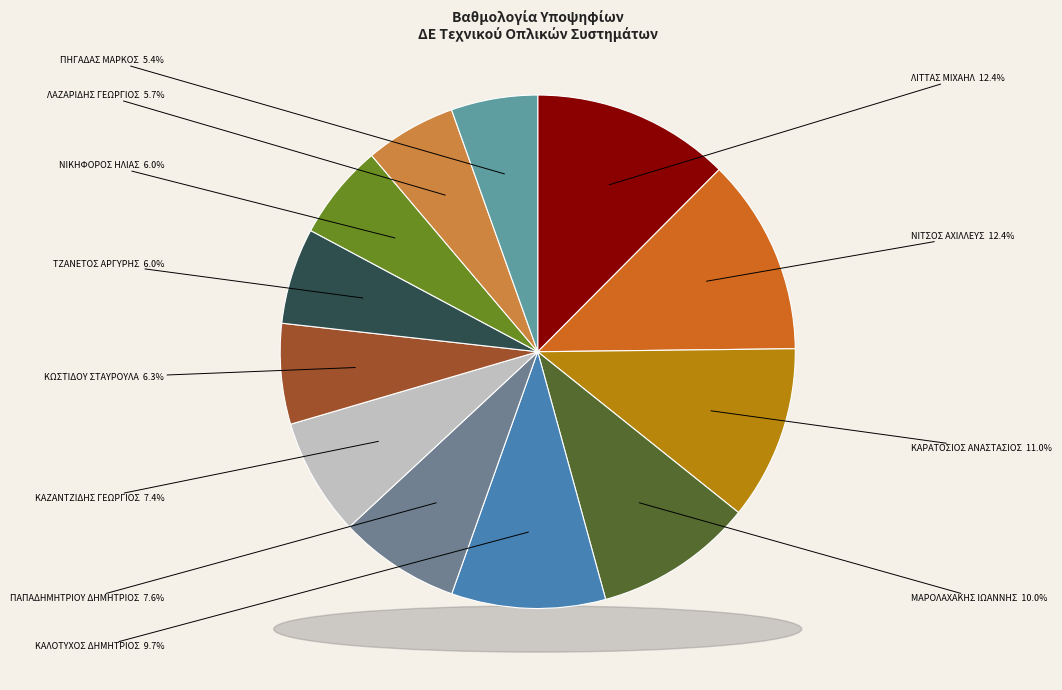

Count the number of slices in the pie.

12